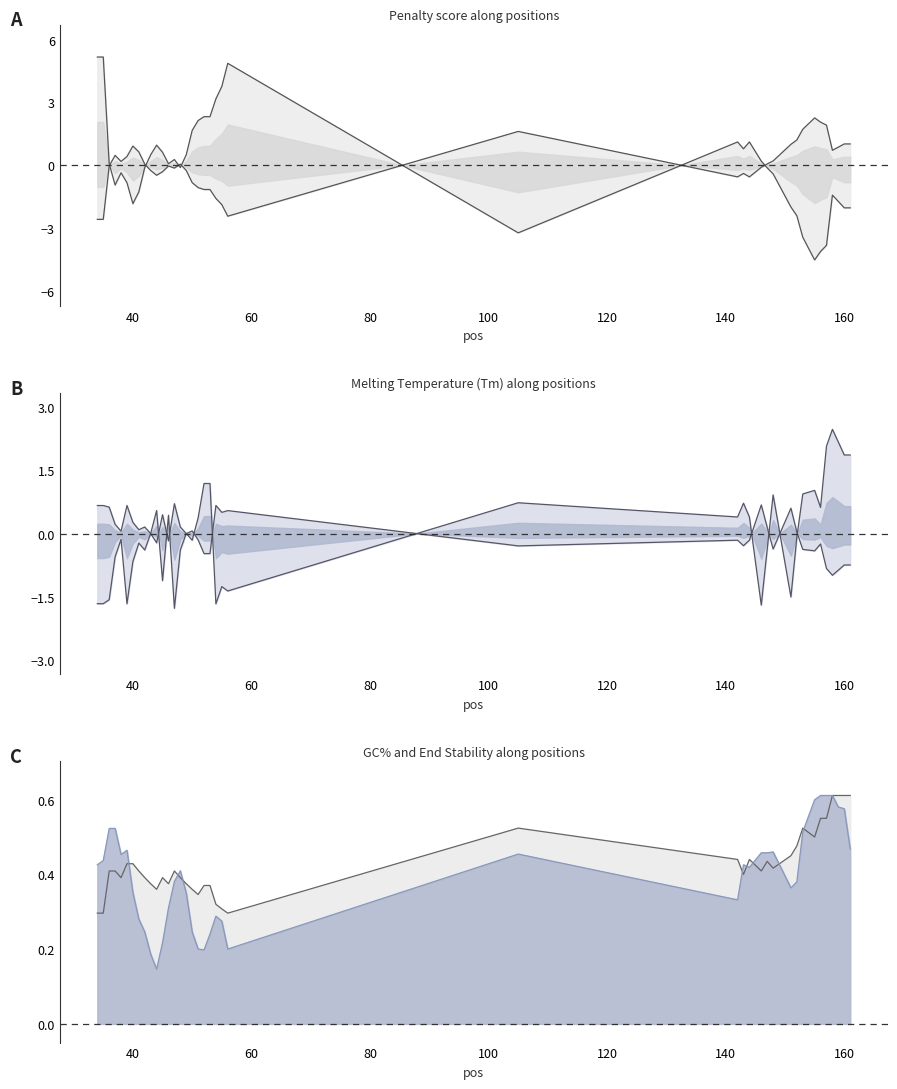

What is the total value across all series at 52?

4.1